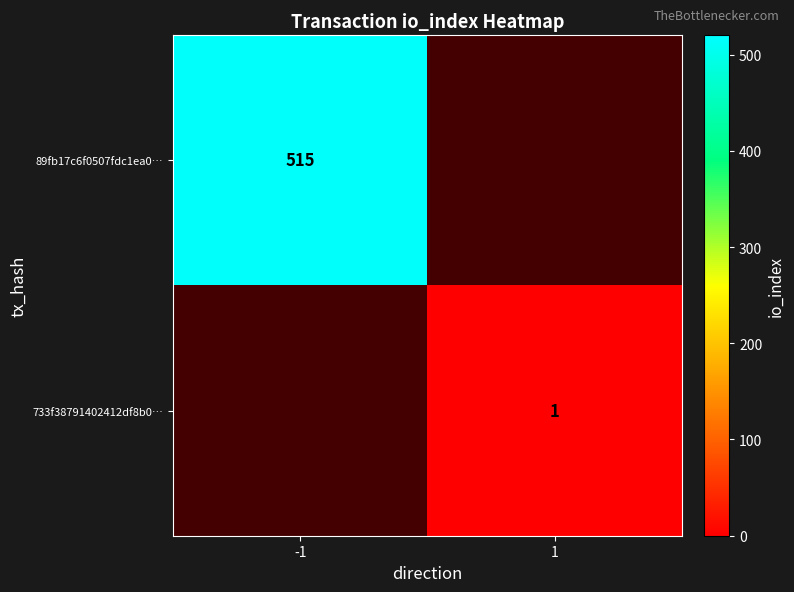

Is it true that 733f38791402412df8b0… equals 1 at 1?

True